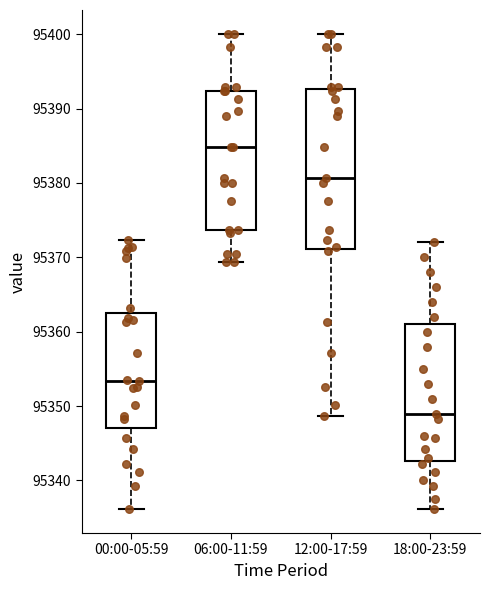

Where does the median line of the box for 00:00-05:59 sit on the y-axis? The values are not printed on the chart, so give them approximately, as read against the axis.

95353